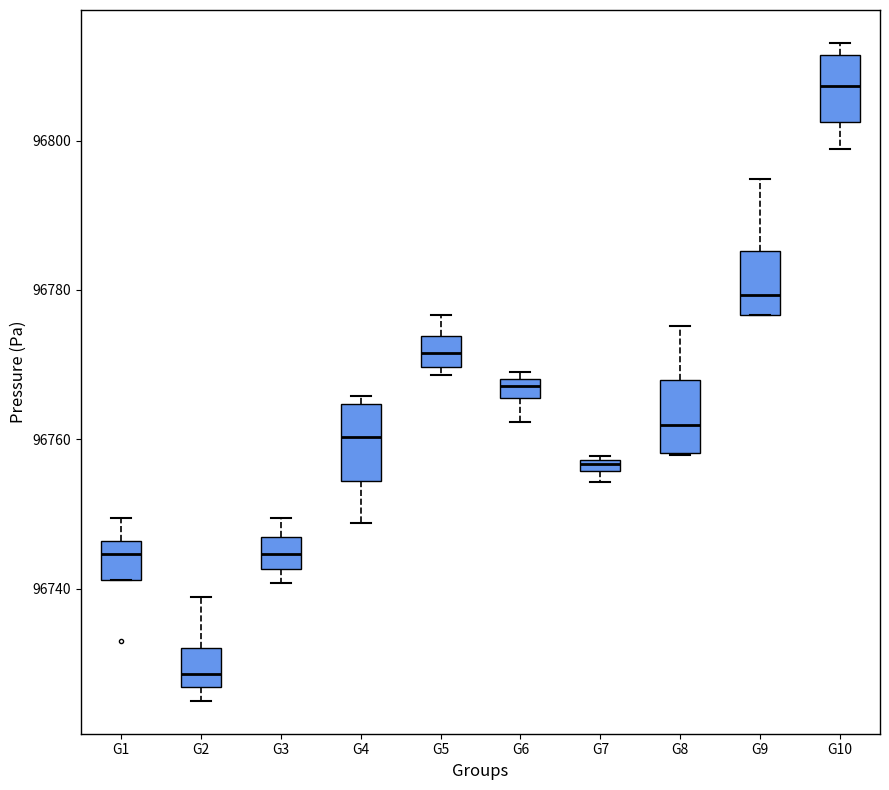

Where is the upper edge of the box for G8 on the y-axis? The values are not printed on the chart, so give them approximately, as read against the axis.

96768